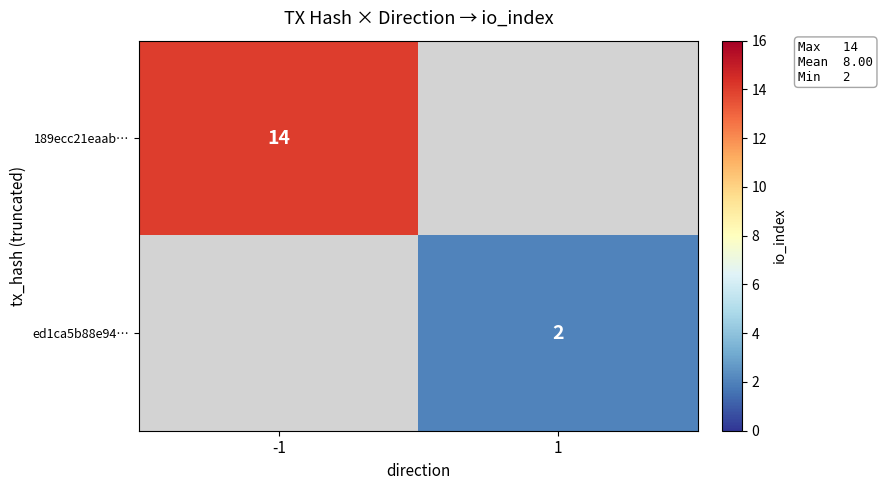

True or false: ed1ca5b88e94… has a value of 0.8 at 1.

False